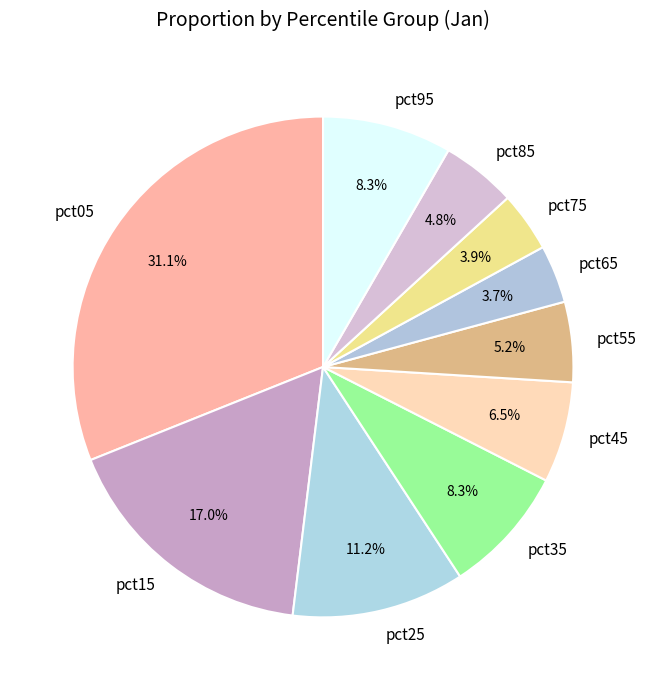

How much of the chart is everything except pct55?

94.8%